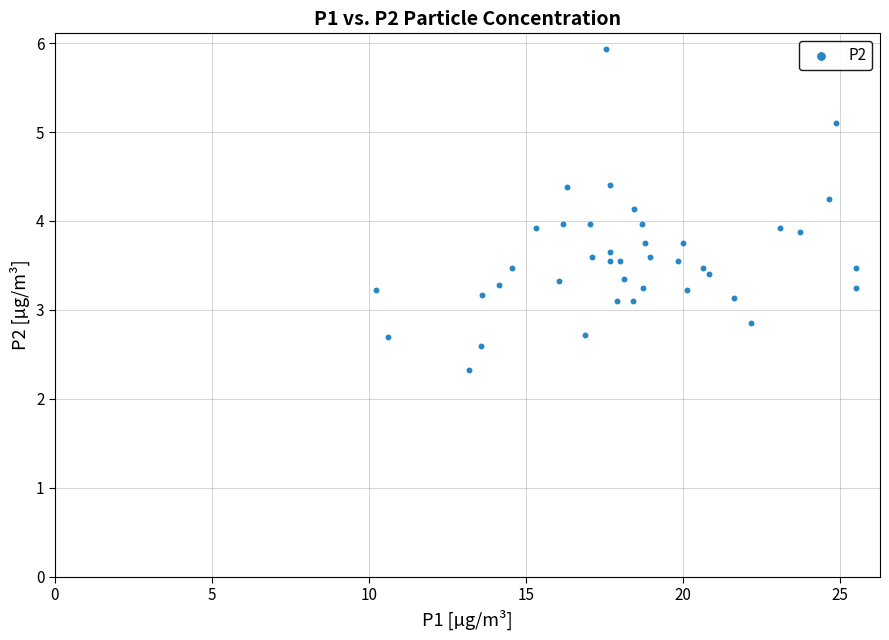

What is the range of Y values (max minus min)?

3.6